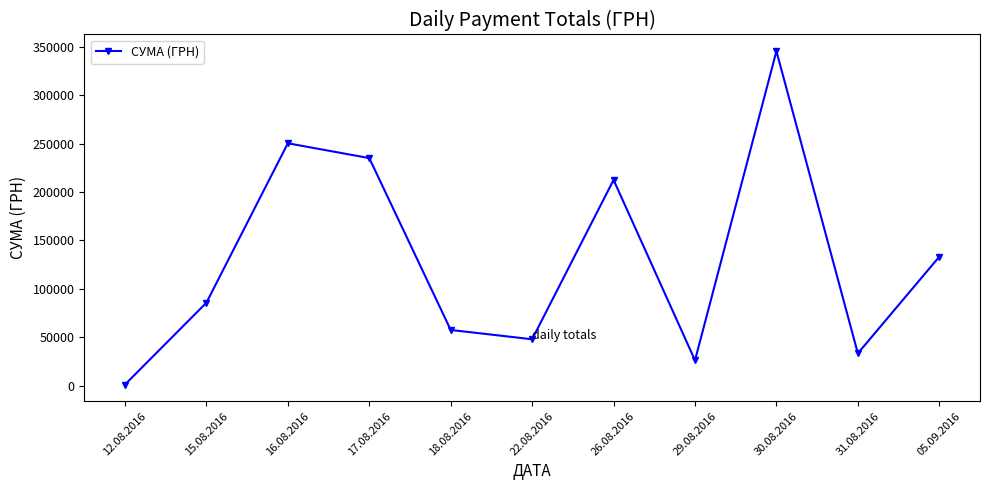

What is the maximum value shown in the chart?

345687.3